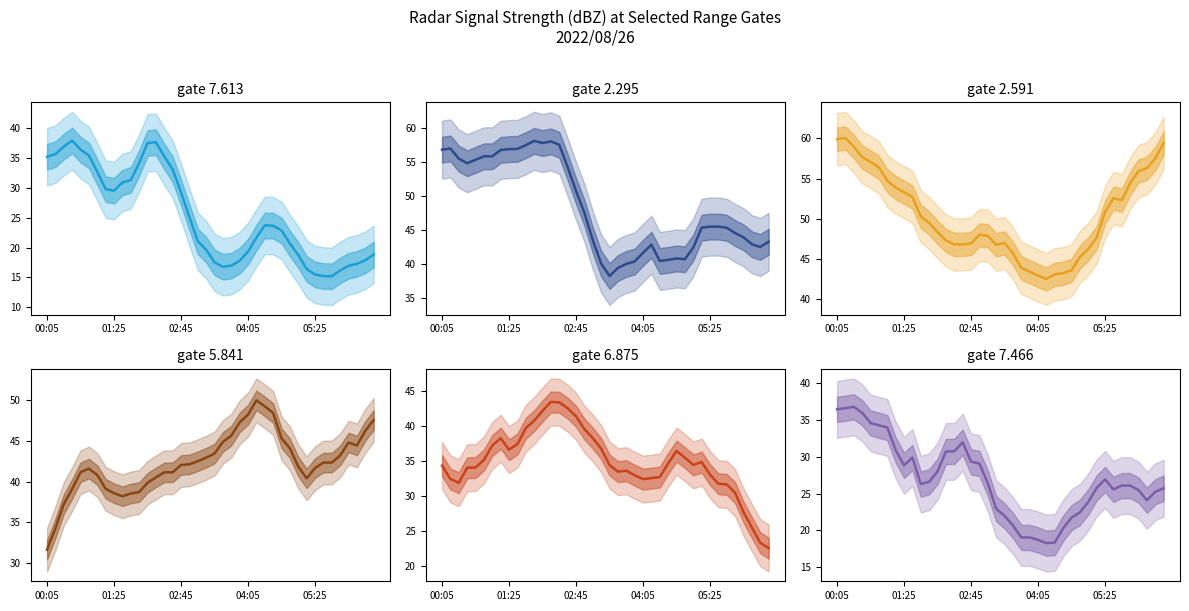

Where is the first local maximum for gate 5.841?

5